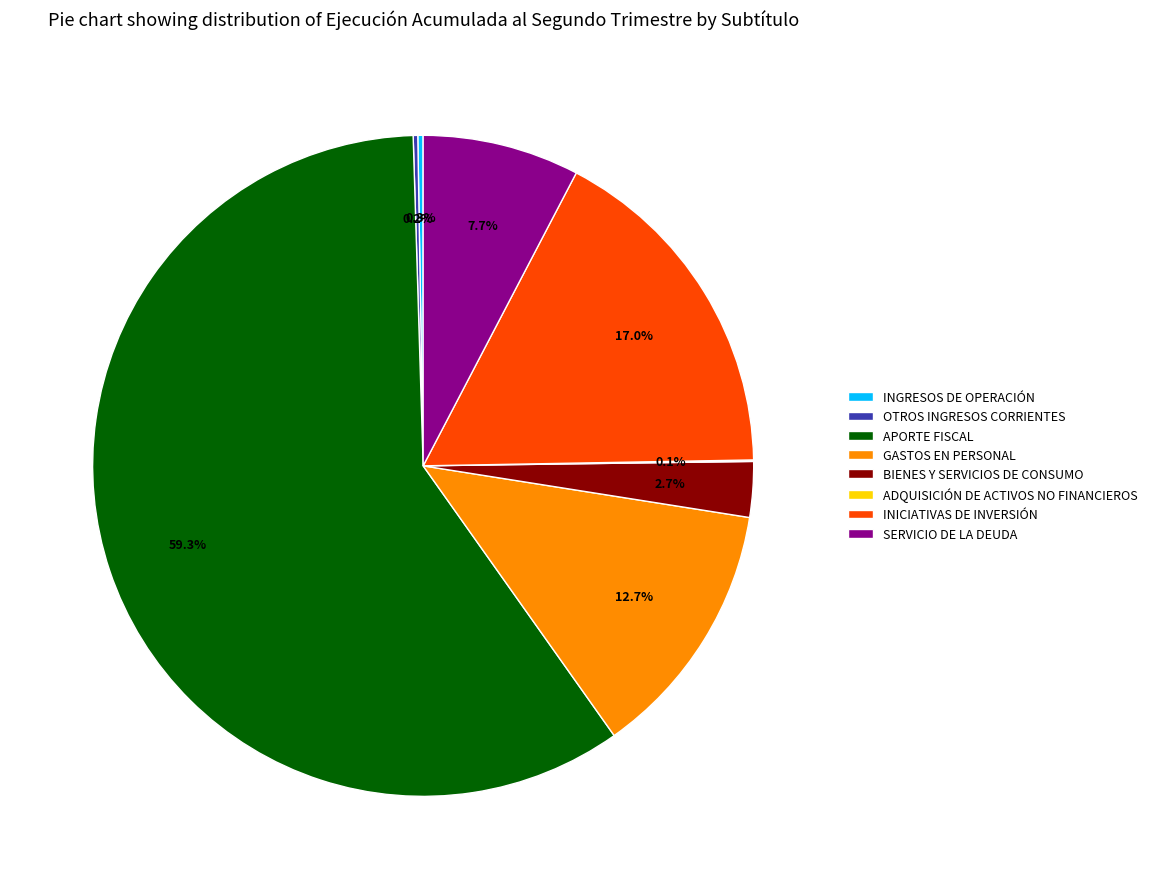

What is the ratio of the value at GASTOS EN PERSONAL to the value at INICIATIVAS DE INVERSIÓN?

0.7